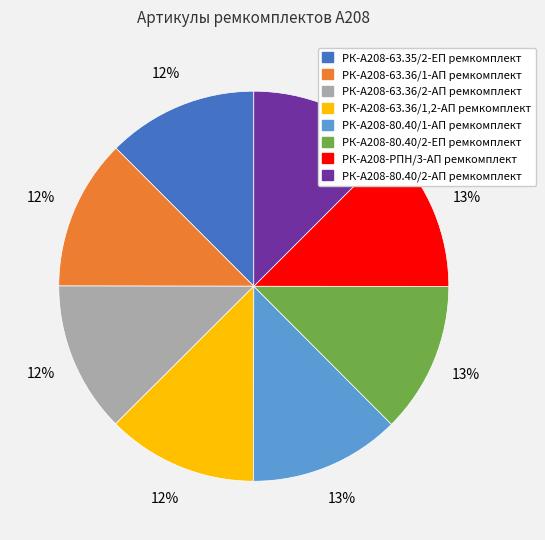

True or false: РК-А208-63.35/2-ЕП ремкомплект accounts for 3% of the total.

False